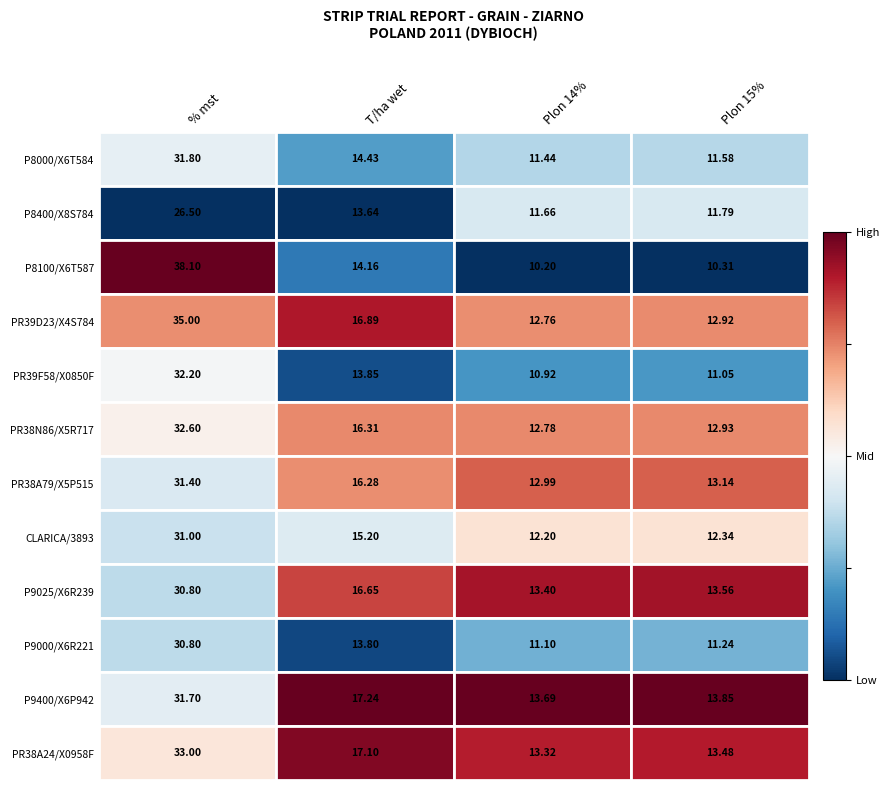

At which category is the sum across all series the highest?

% mst